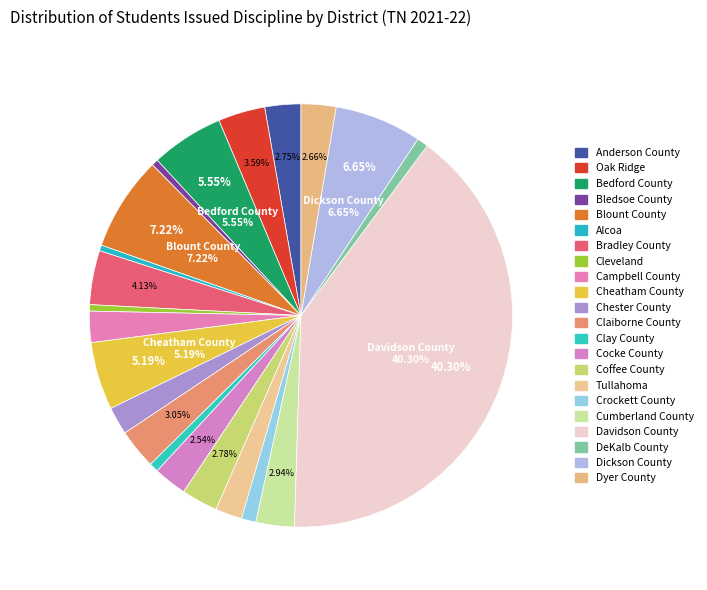

Rank the categories by value from highest to lowest.

Davidson County, Blount County, Dickson County, Bedford County, Cheatham County, Bradley County, Oak Ridge, Claiborne County, Cumberland County, Coffee County, Anderson County, Dyer County, Cocke County, Campbell County, Chester County, Tullahoma, Crockett County, DeKalb County, Clay County, Bledsoe County, Cleveland, Alcoa